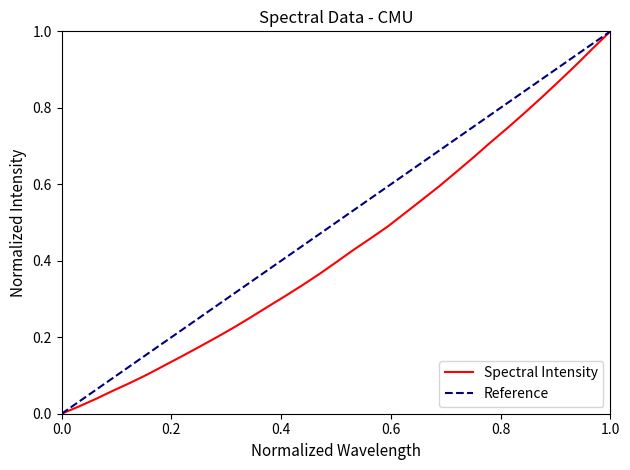

How many categories are shown in the chart?

33